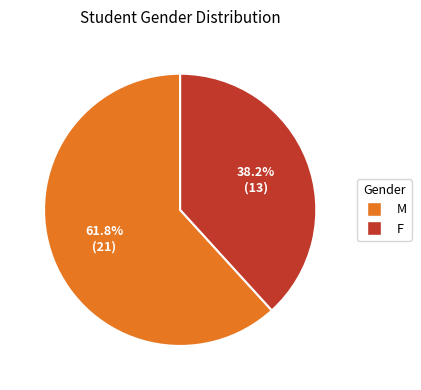

Which slice is the largest?

M